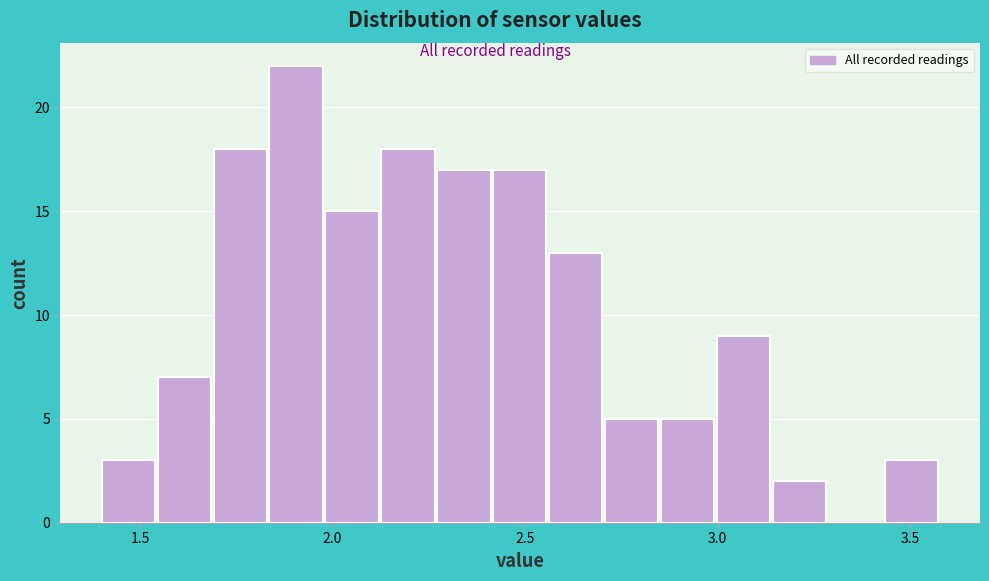

Around what value on the x-axis is the tallest bar? Give the approximate position of its centre, as read against the axis.

1.90